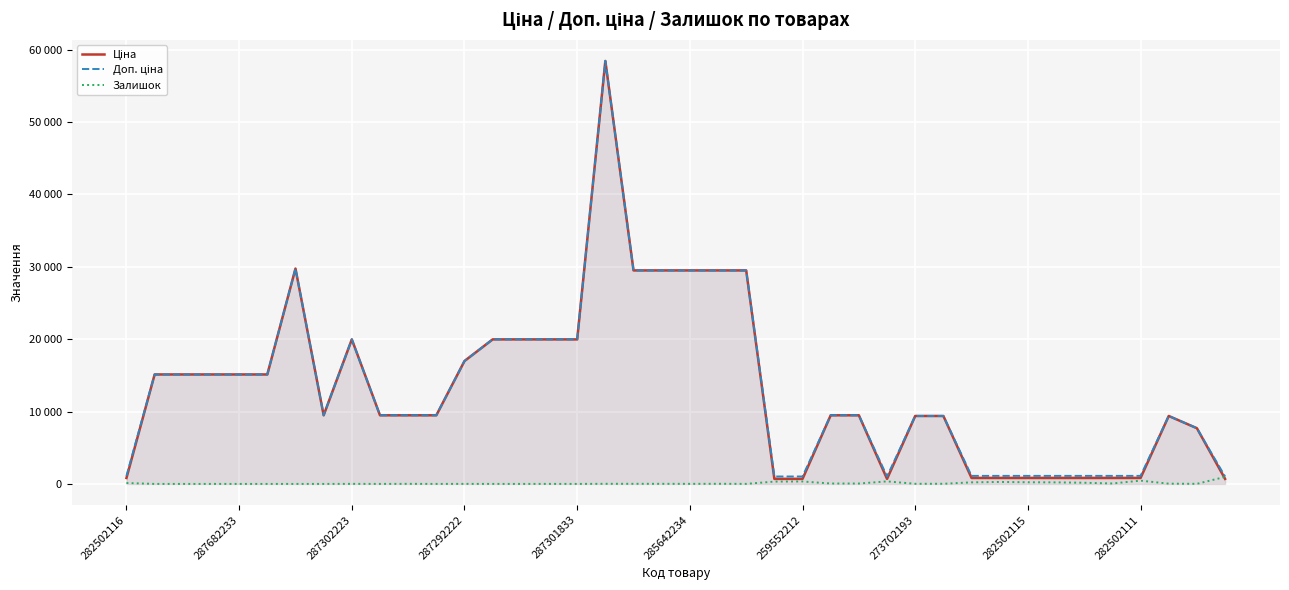

What is the maximum value shown in the chart?

58426.5